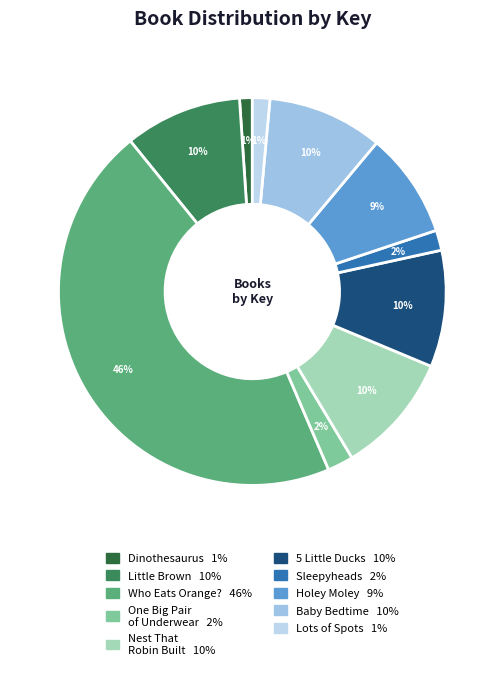

How many segments does this pie chart have?

10